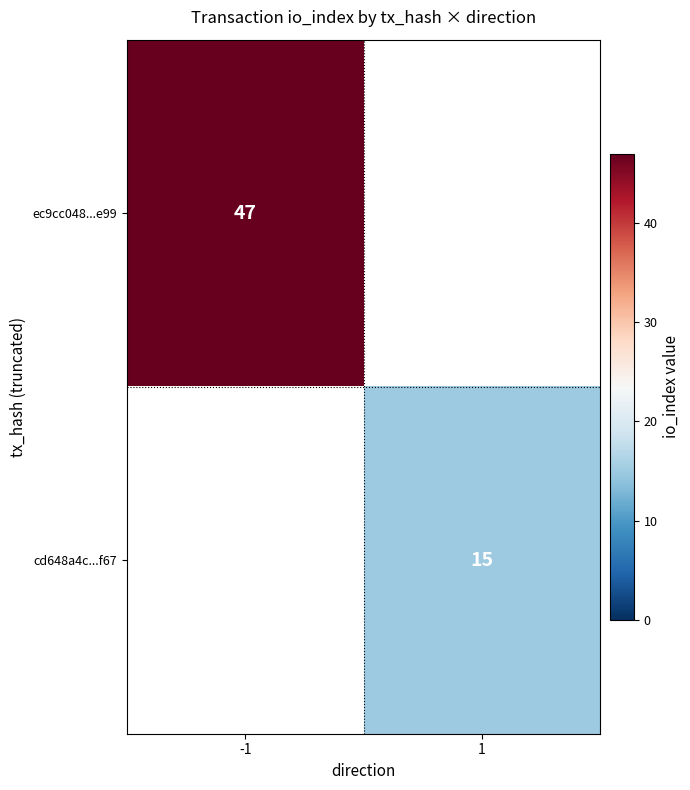

True or false: ec9cc048...e99 has a value of 47 at -1.

True